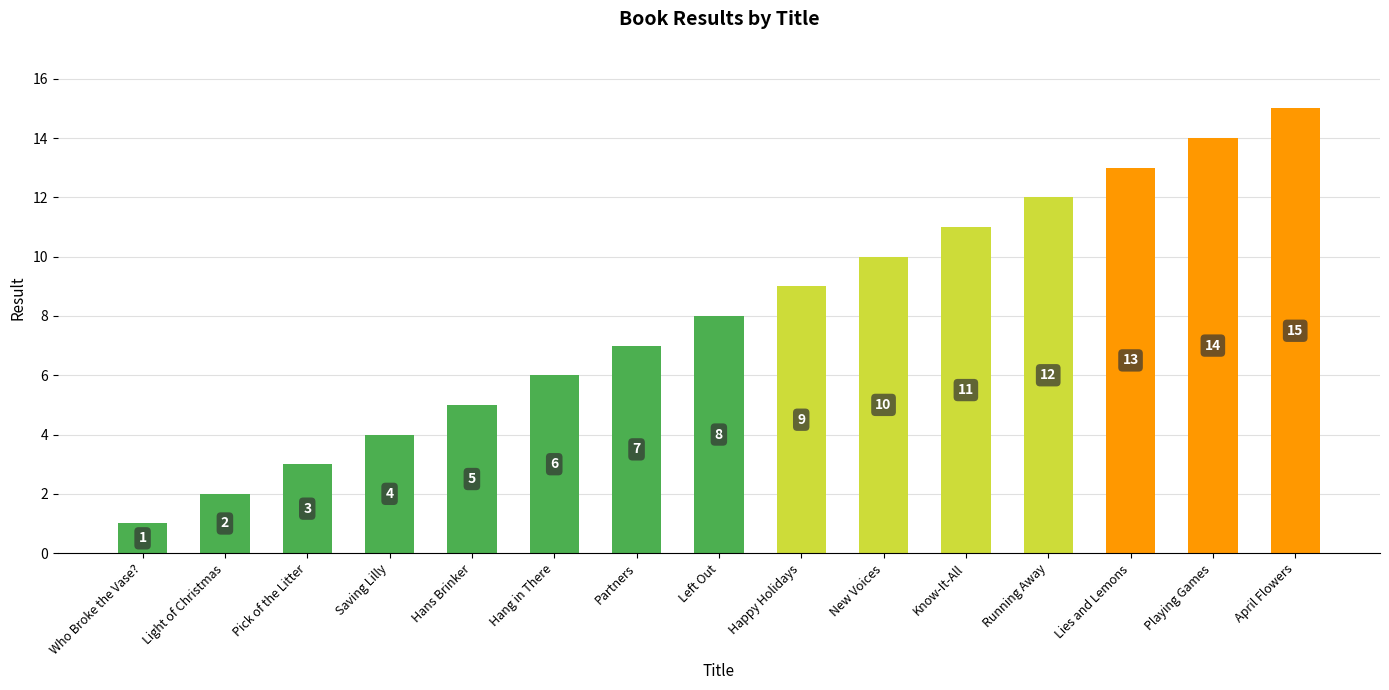

Reading left to right, list all the values displayed in this chart.

Who Broke the Vase?=1	Light of Christmas=2	Pick of the Litter=3	Saving Lilly=4	Hans Brinker=5	Hang in There=6	Partners=7	Left Out=8	Happy Holidays=9	New Voices=10	Know-It-All=11	Running Away=12	Lies and Lemons=13	Playing Games=14	April Flowers=15